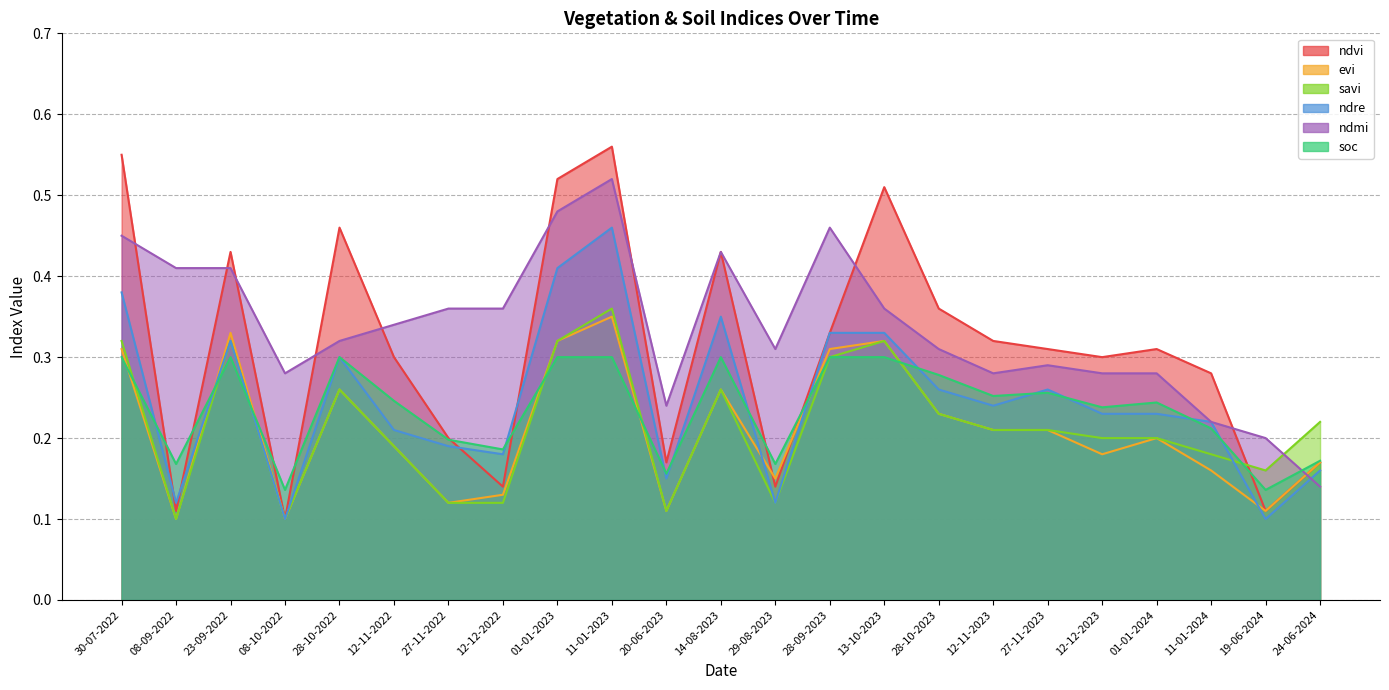

The ndre series shows 0.5 at 28-10-2022. True or false?

False